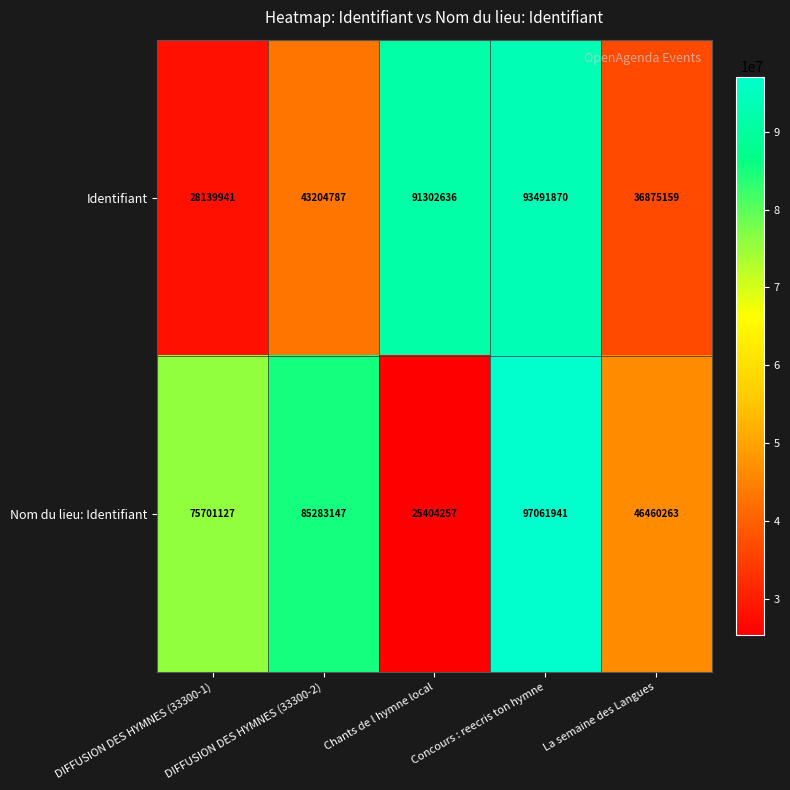

Count the number of data series in this chart.

2